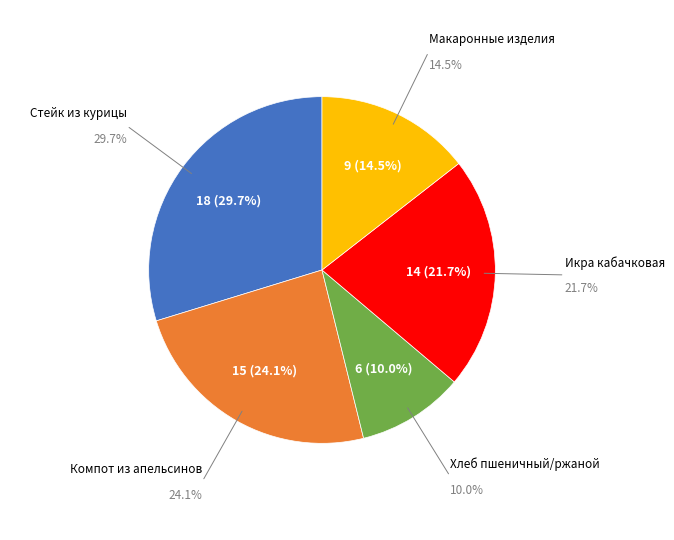

Which category has the smallest portion of the pie?

Хлеб пшеничный/ржаной